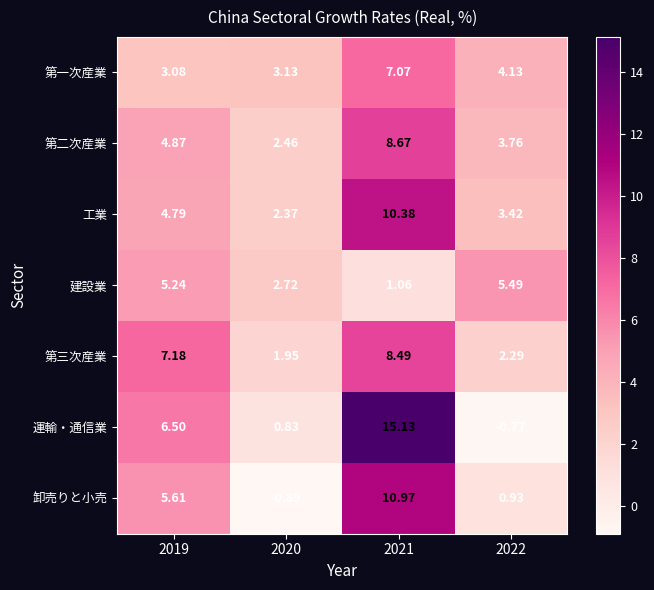

Which series has the largest range (max minus min)?

運輸・通信業